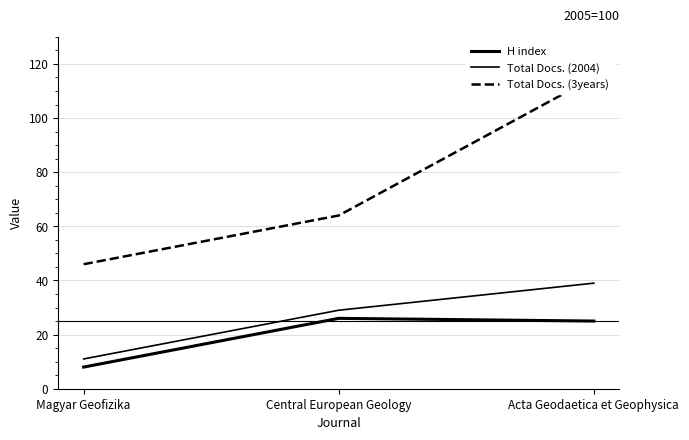

True or false: H index has a value of 25 at Acta Geodaetica et Geophysica.

True